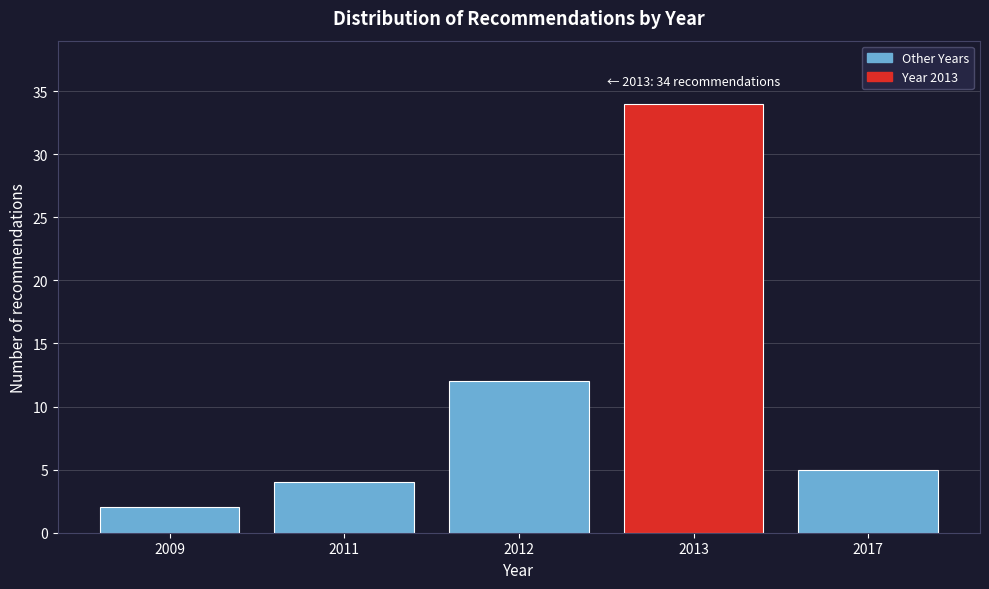

Reading right to left, extract all data points from this chart.

2017=5	2013=34	2012=12	2011=4	2009=2